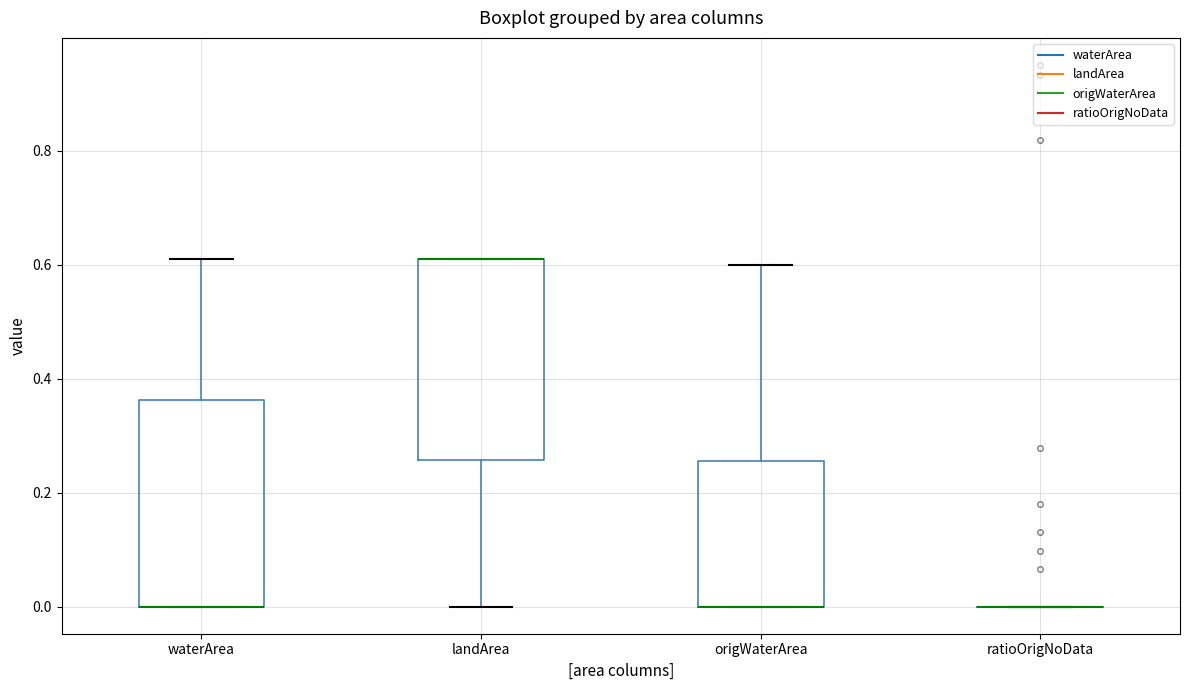

Where is the lower edge of the box for origWaterArea on the y-axis? The values are not printed on the chart, so give them approximately, as read against the axis.

0.00